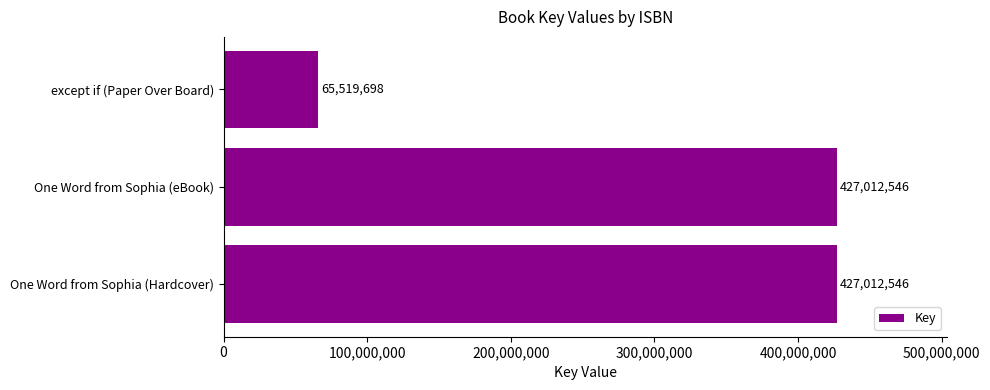

True or false: the data shows 651884897 at One Word from Sophia (Hardcover).

False